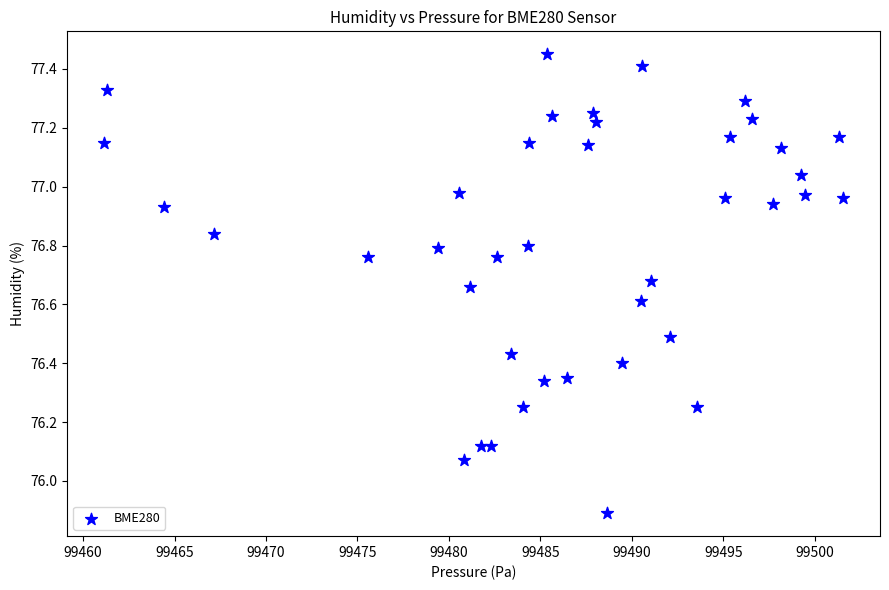

What is the range of X values (max minus min)?

40.4